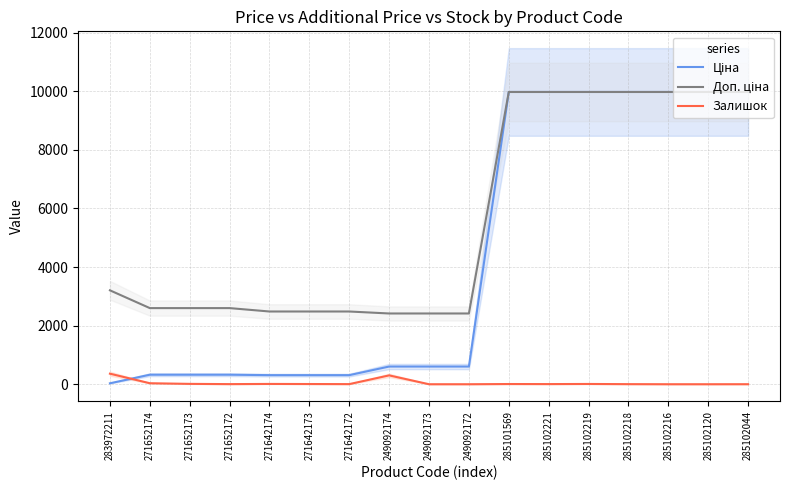

Rank the series by their average value, from highest to lowest.

Доп. ціна, Ціна, Залишок